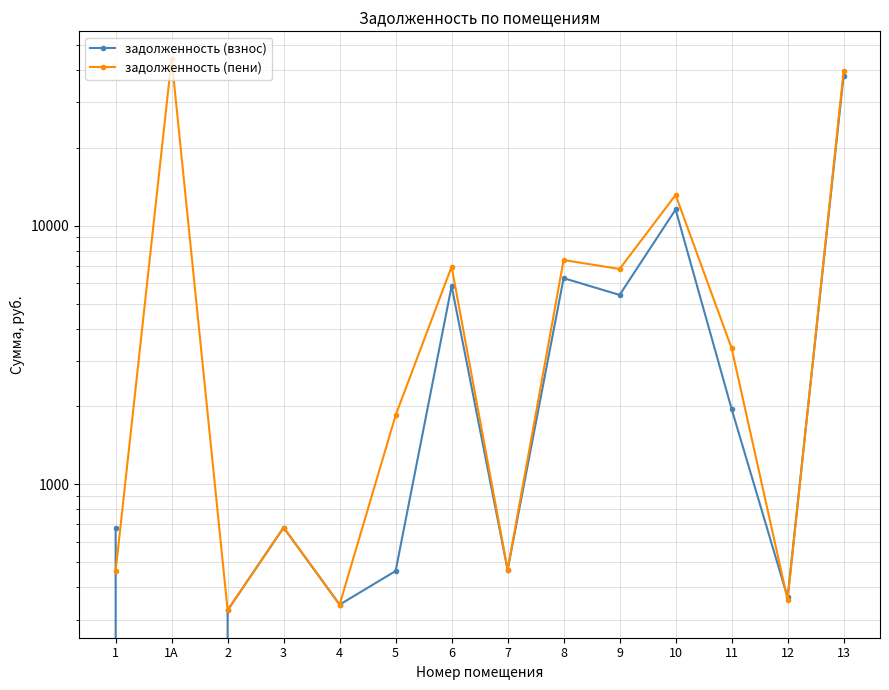

How many series are shown in this chart?

2